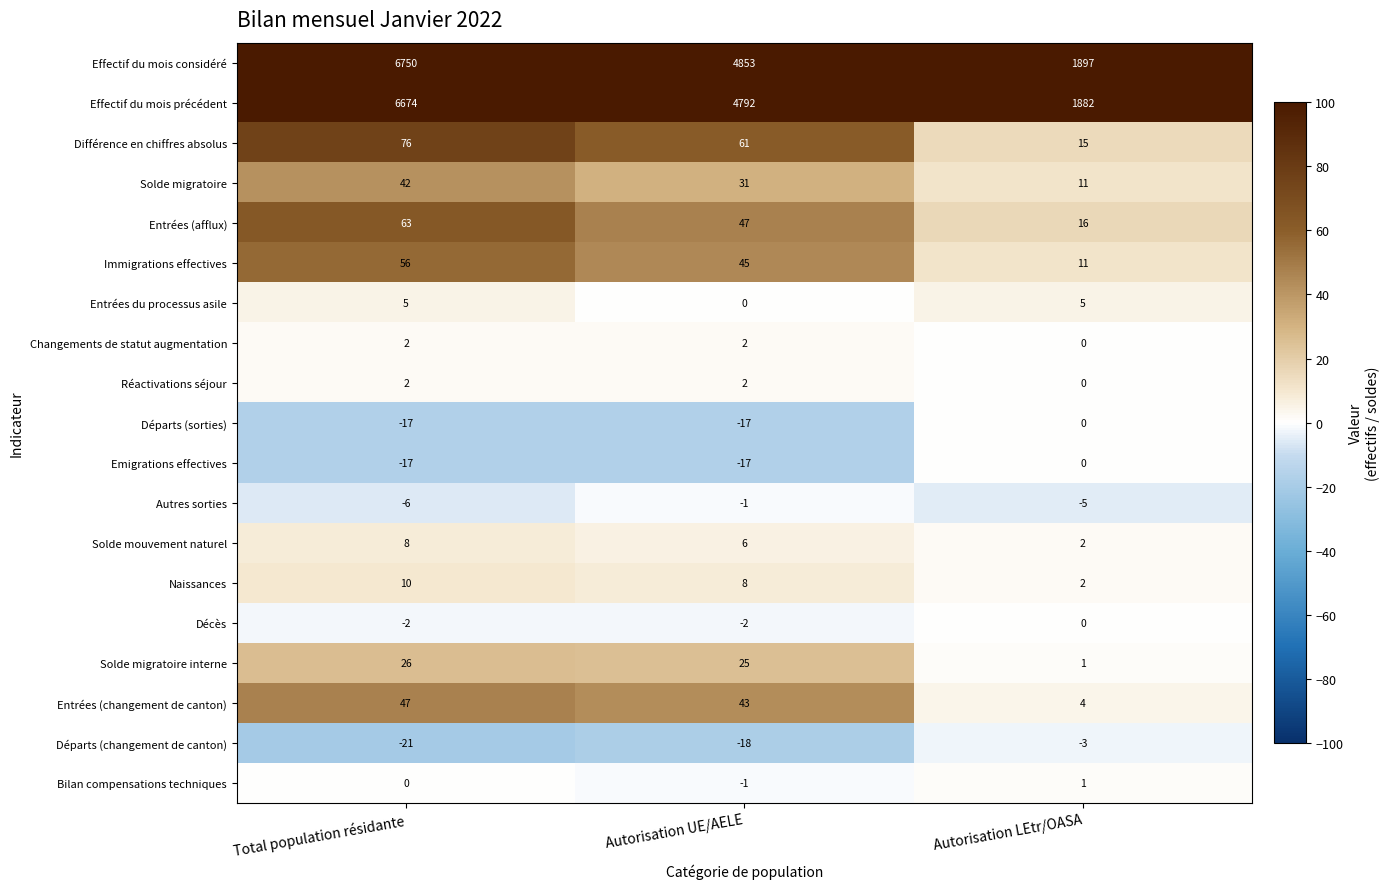

The value of Solde migratoire at Total population résidante is 42. True or false?

True